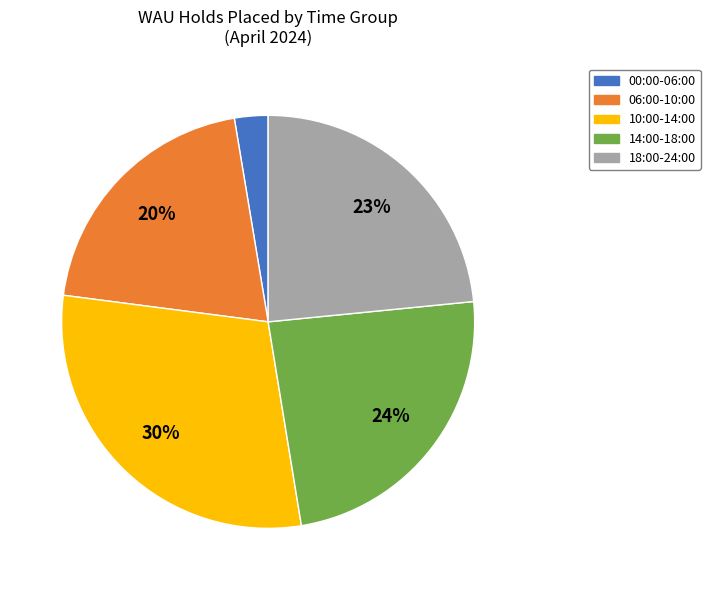

Rank the categories by value from highest to lowest.

10:00-14:00, 14:00-18:00, 18:00-24:00, 06:00-10:00, 00:00-06:00